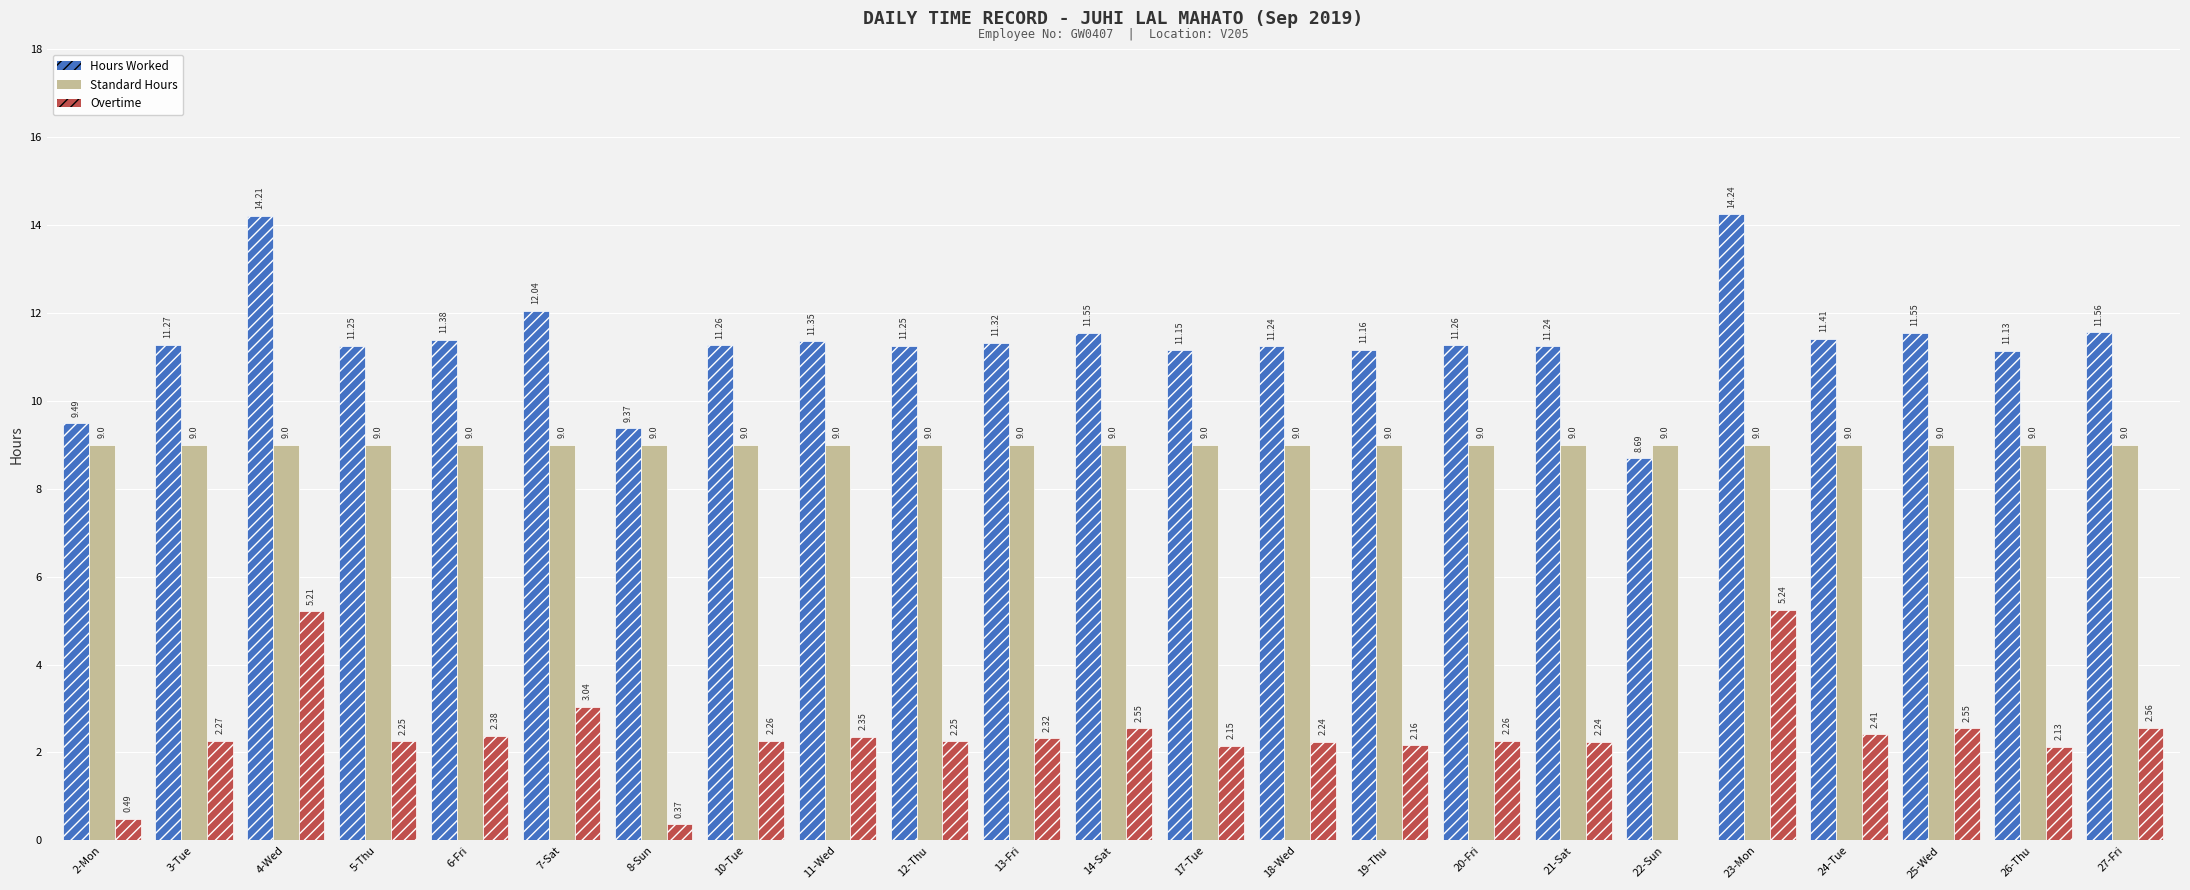

What is the sum of all Overtime values?

53.7